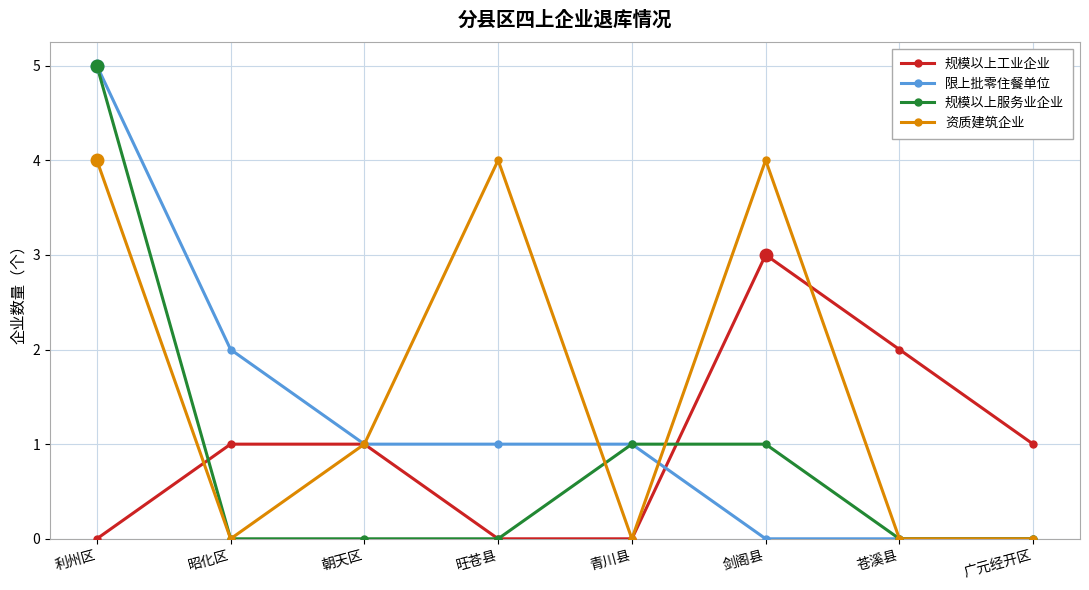

What position from the right is 剑阁县?

3